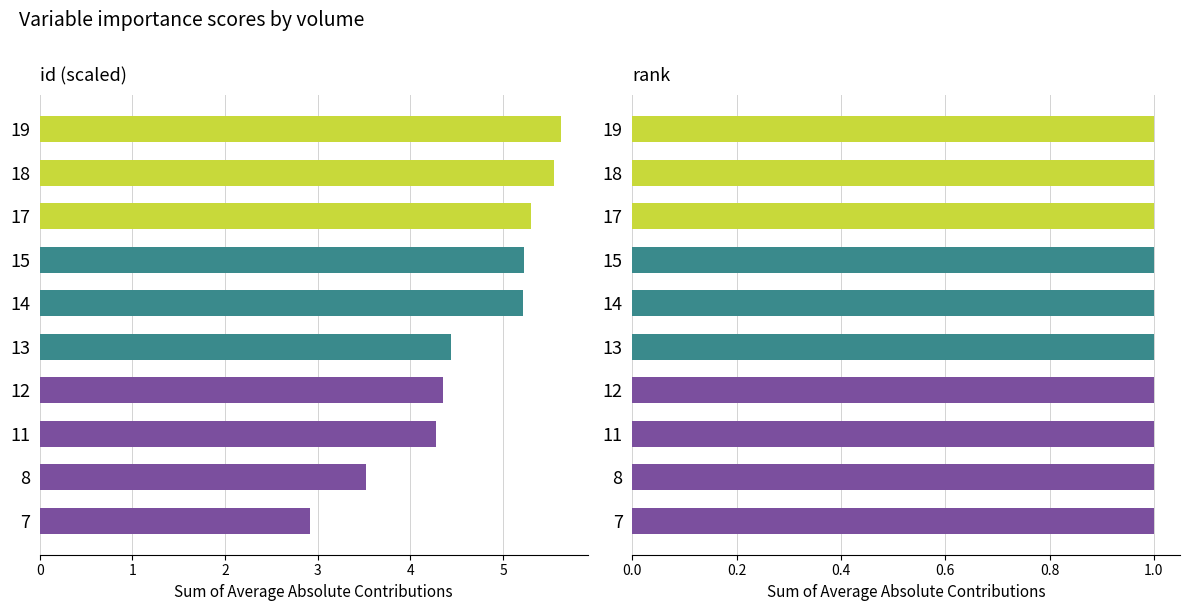

List the labels in order of rank value, largest first.

0, 1, 2, 3, 4, 5, 6, 7, 8, 9